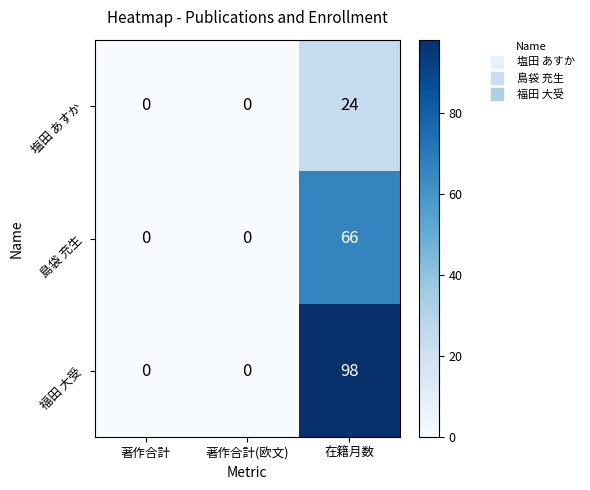

List the series in order of their overall mean, highest first.

福田 大受, 島袋 充生, 塩田 あすか